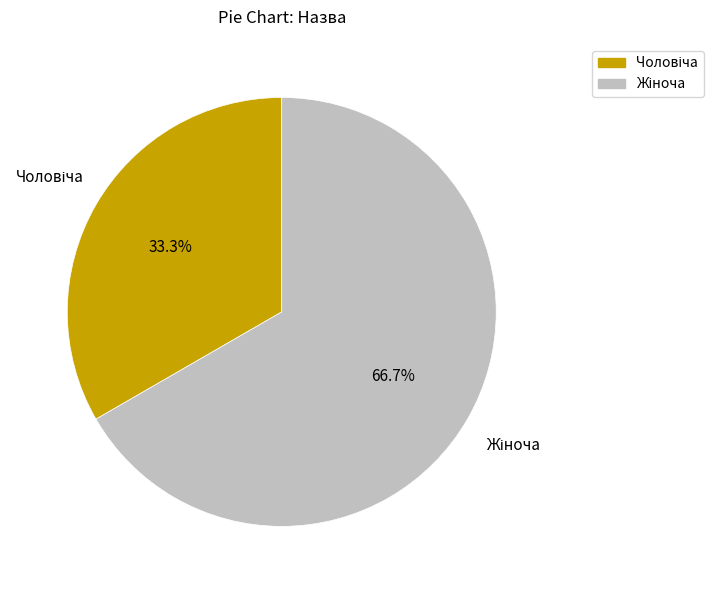

Is there any slice that represents more than half of the pie?

Yes